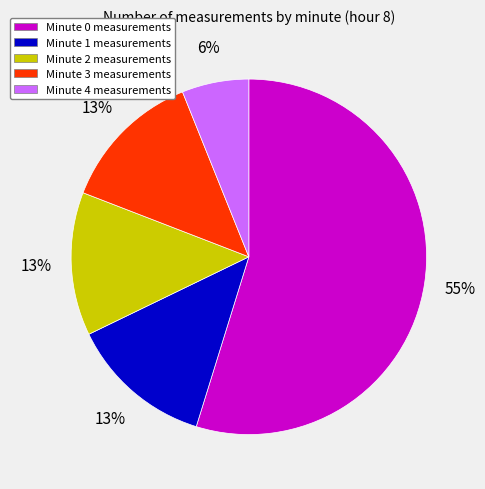

How many slices are in this pie chart?

5